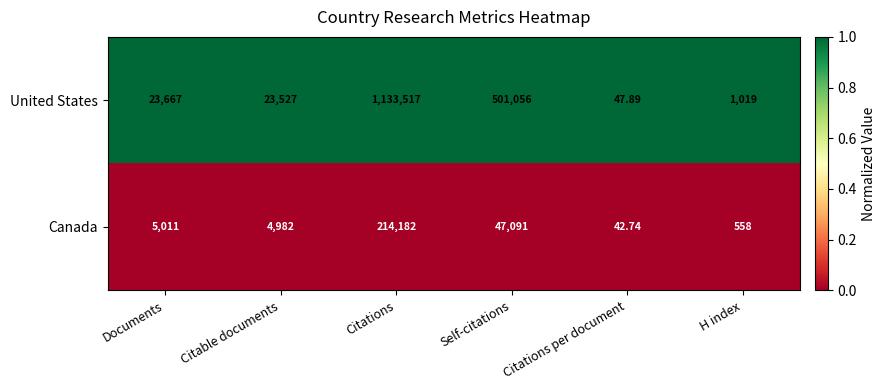

Which category has the highest value across all series?

Citations